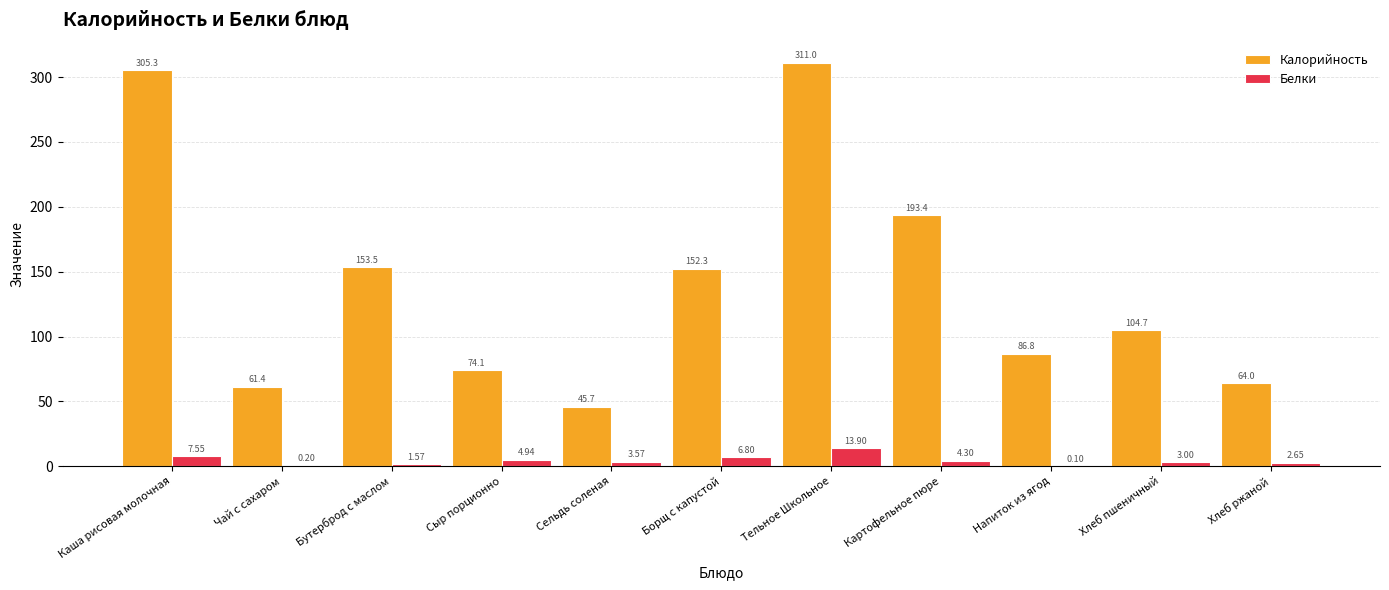

Between Хлеб пшеничный and Хлеб ржаной, which series saw the biggest shift?

Калорийность